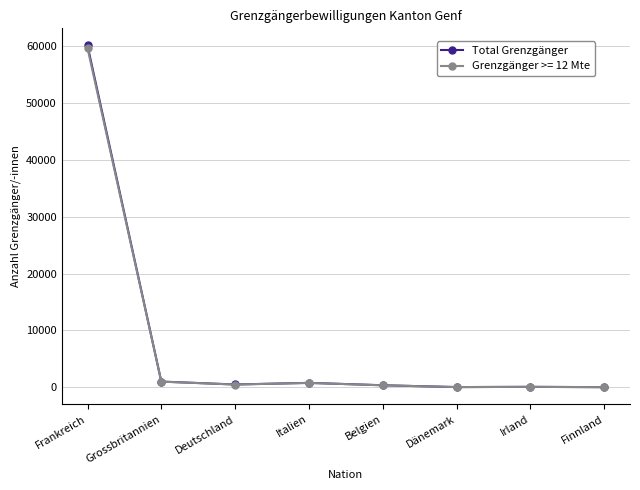

What is the label of the 7th point from the left?

Irland